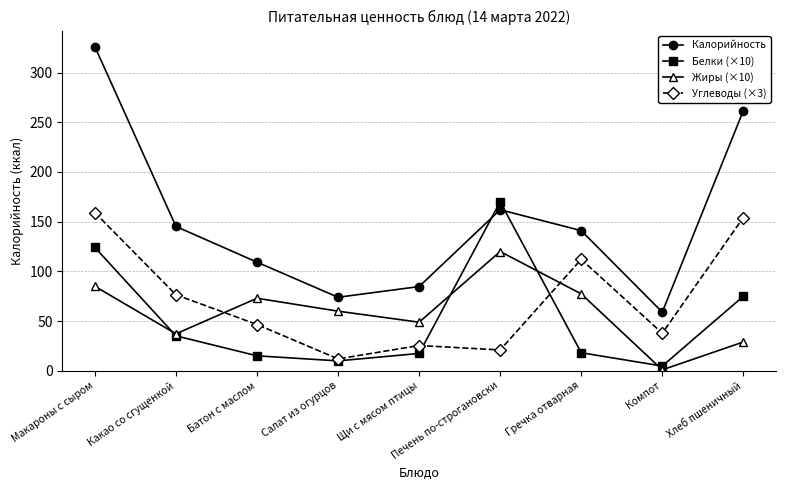

What is the difference between the maximum and minimum values in the Белки (×10) series?

165.2